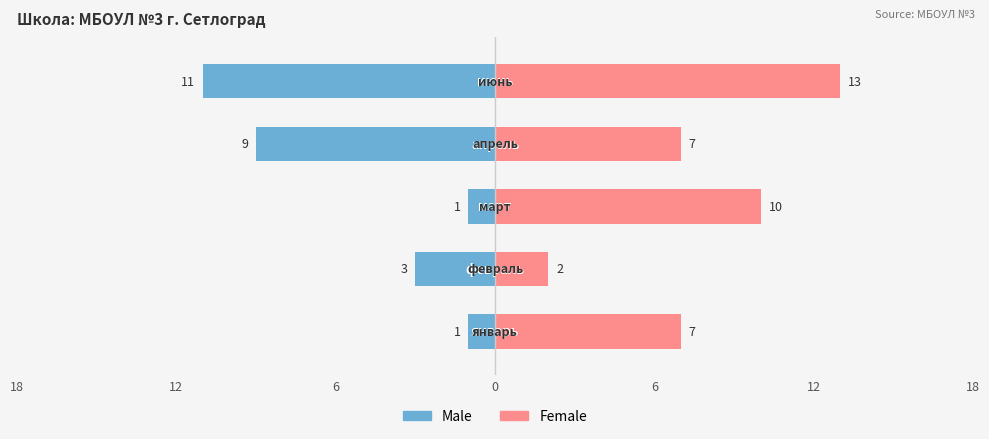

What is the difference between the second highest and second lowest values in the Male series?

8